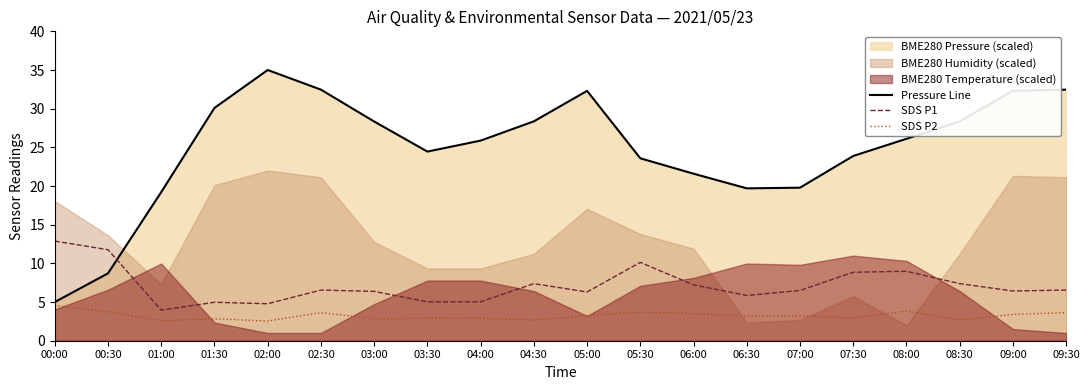

What is the sum of the SDS P2 values at 00:30 and 08:00?

7.6